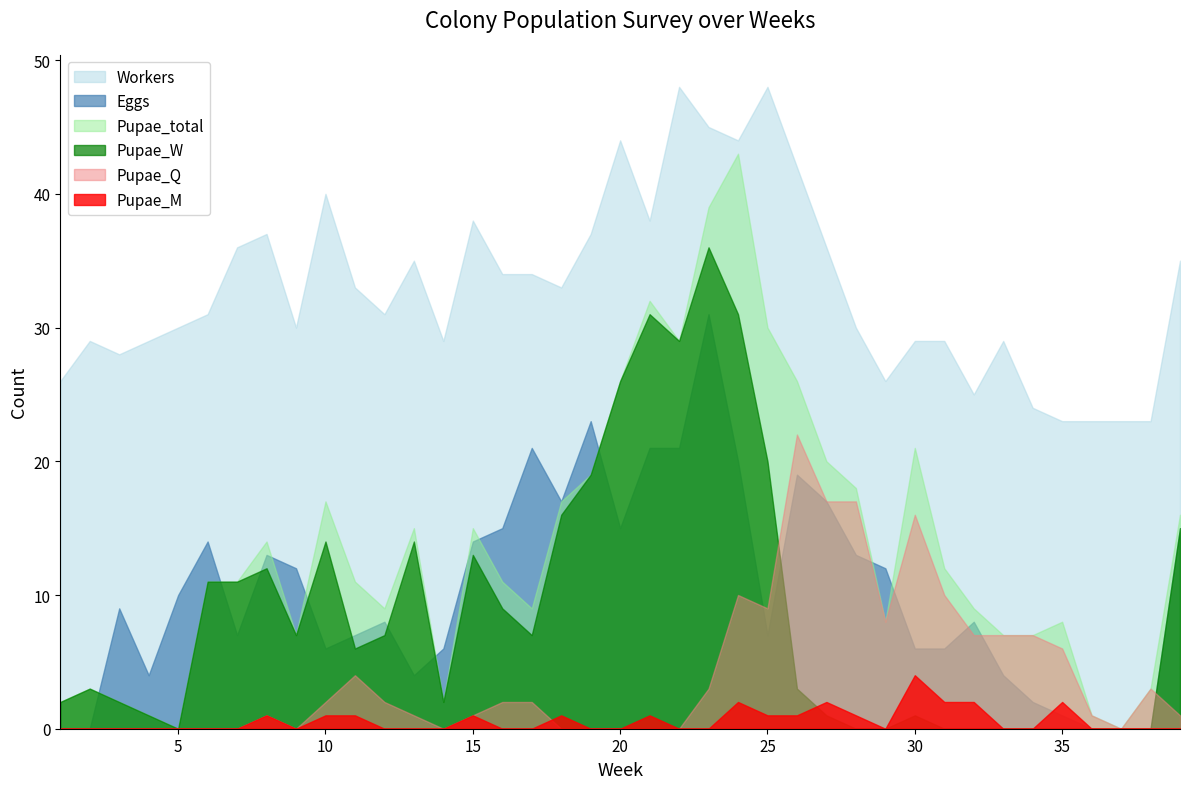

What is the spread (max minus min) of values at 15?

37